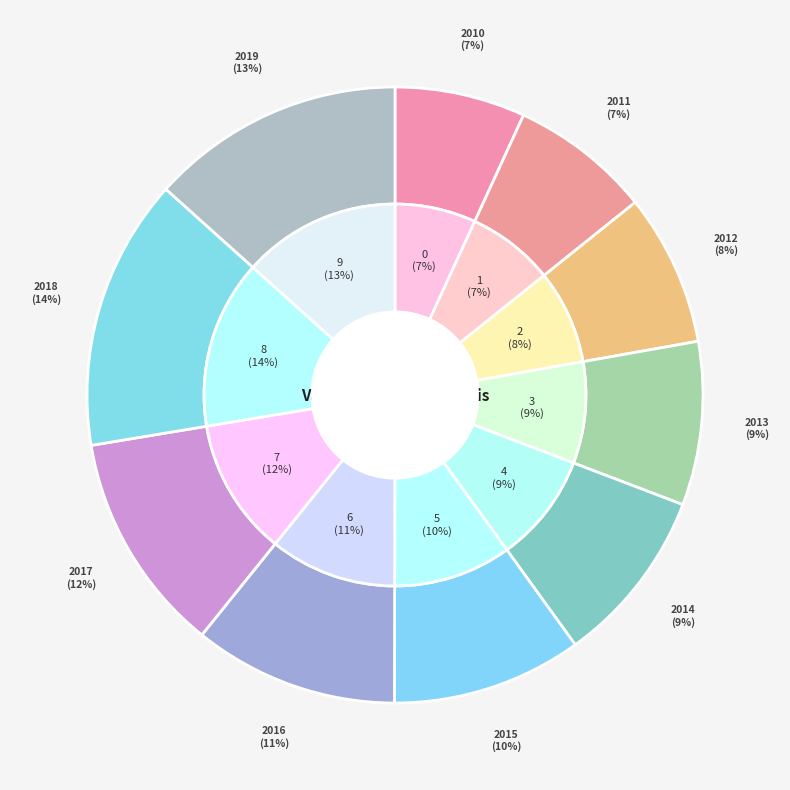

Rank the categories by value from lowest to highest.

2010, 2011, 2012, 2013, 2014, 2015, 2016, 2017, 2019, 2018